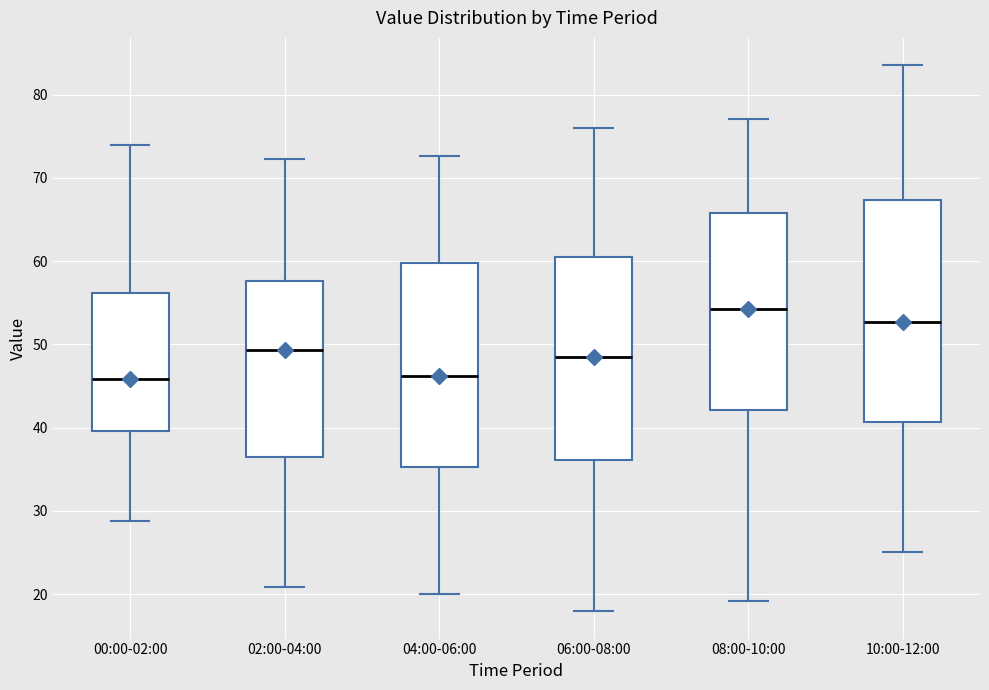

Reading left to right, transcribe this box plot: for each box, give where its median line is, the range the box spans, and where its two whiskers end, as read against the y-axis. The values are not printed on the chart, so give them approximately, as read against the axis.

00:00-02:00: median 46, box 40 to 56, whiskers 29 to 74
02:00-04:00: median 49, box 36 to 58, whiskers 21 to 72
04:00-06:00: median 46, box 35 to 60, whiskers 20 to 73
06:00-08:00: median 49, box 36 to 61, whiskers 18 to 76
08:00-10:00: median 54, box 42 to 66, whiskers 19 to 77
10:00-12:00: median 53, box 41 to 67, whiskers 25 to 84